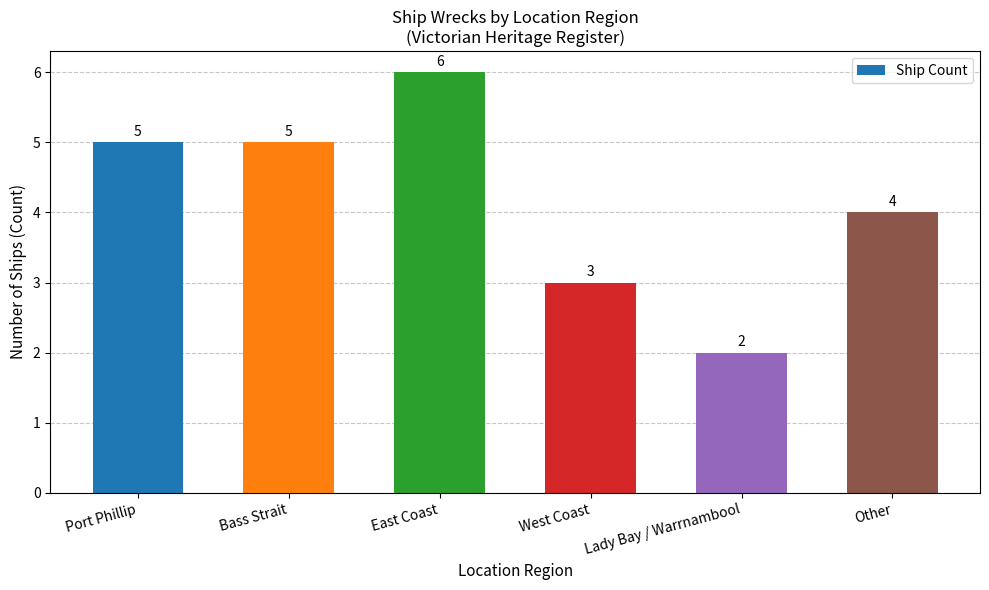

What is the change in value from Port Phillip to Lady Bay / Warrnambool?

-3